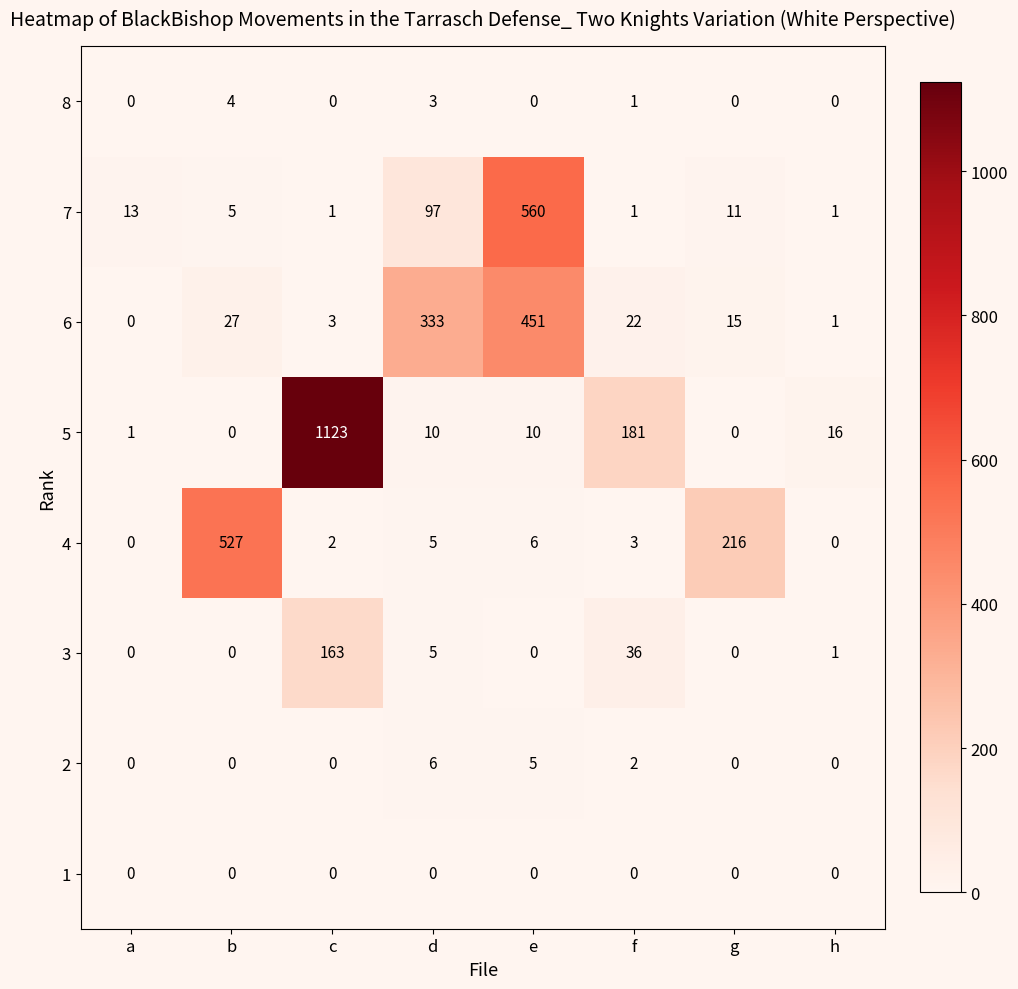

List the series in order of their peak value, lowest first.

1, 8, 2, 3, 6, 4, 7, 5